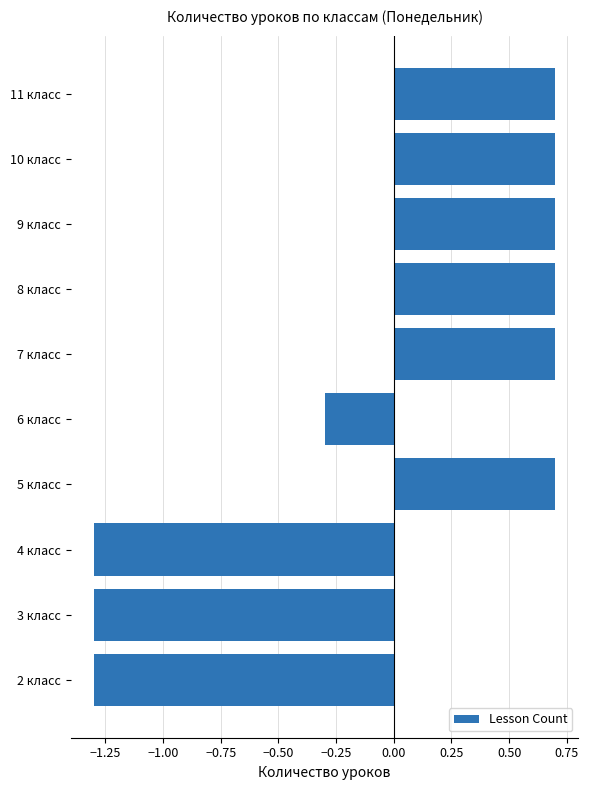

What is the difference between the maximum and minimum values?

2.0